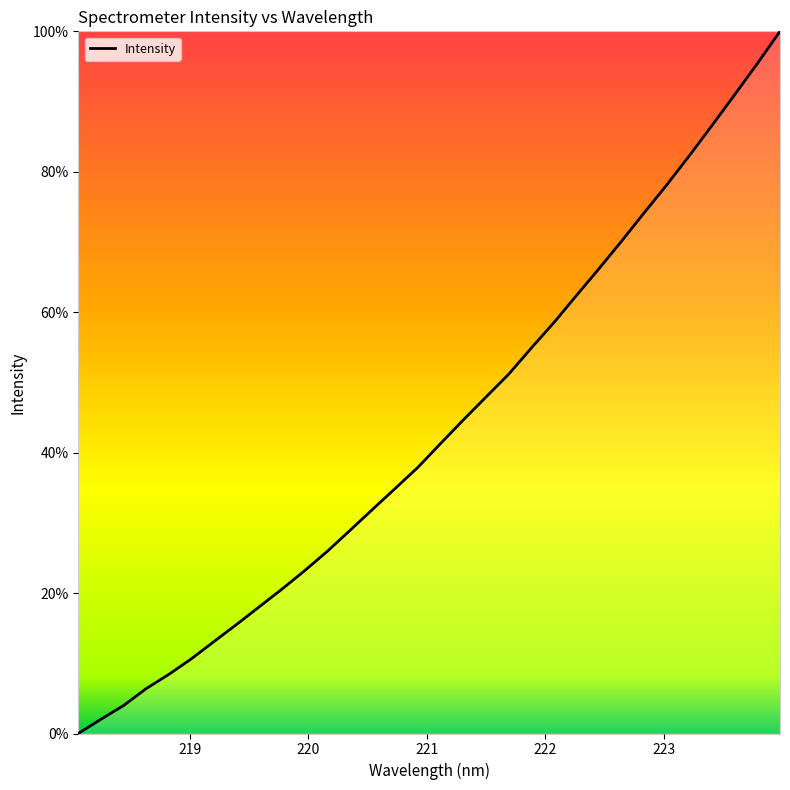

Does the chart display data point markers on the line(s)?

No